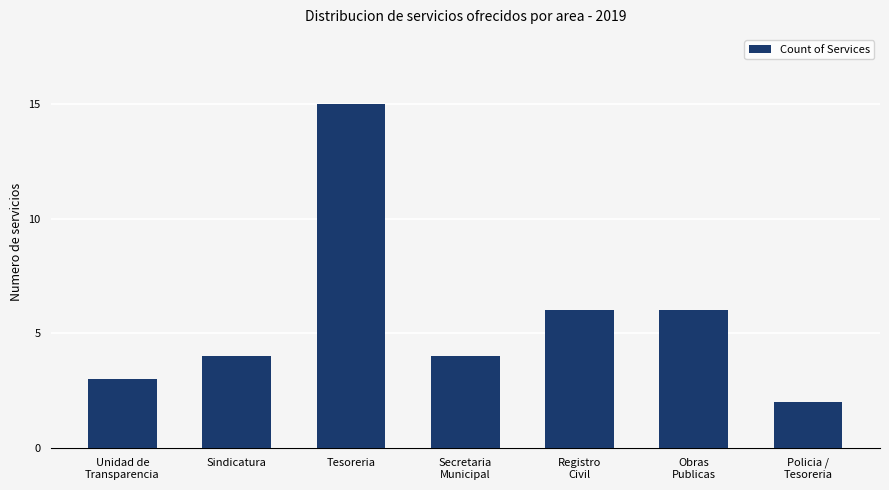

Does the chart contain stacked bars?

No